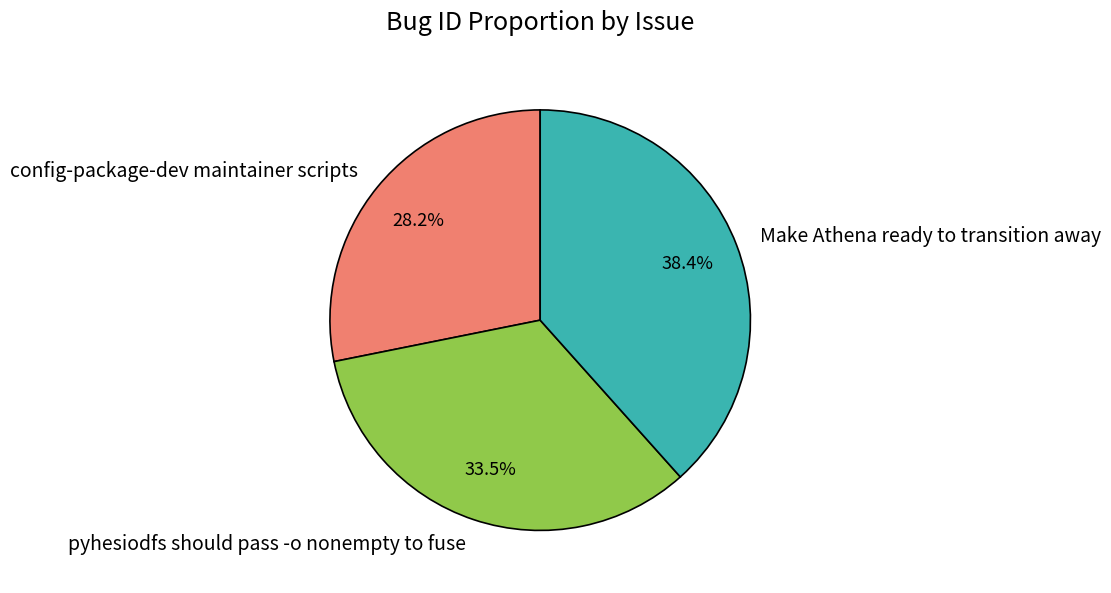

What percentage do config-package-dev maintainer scripts and pyhesiodfs should pass -o nonempty to fuse together represent?

61.6%